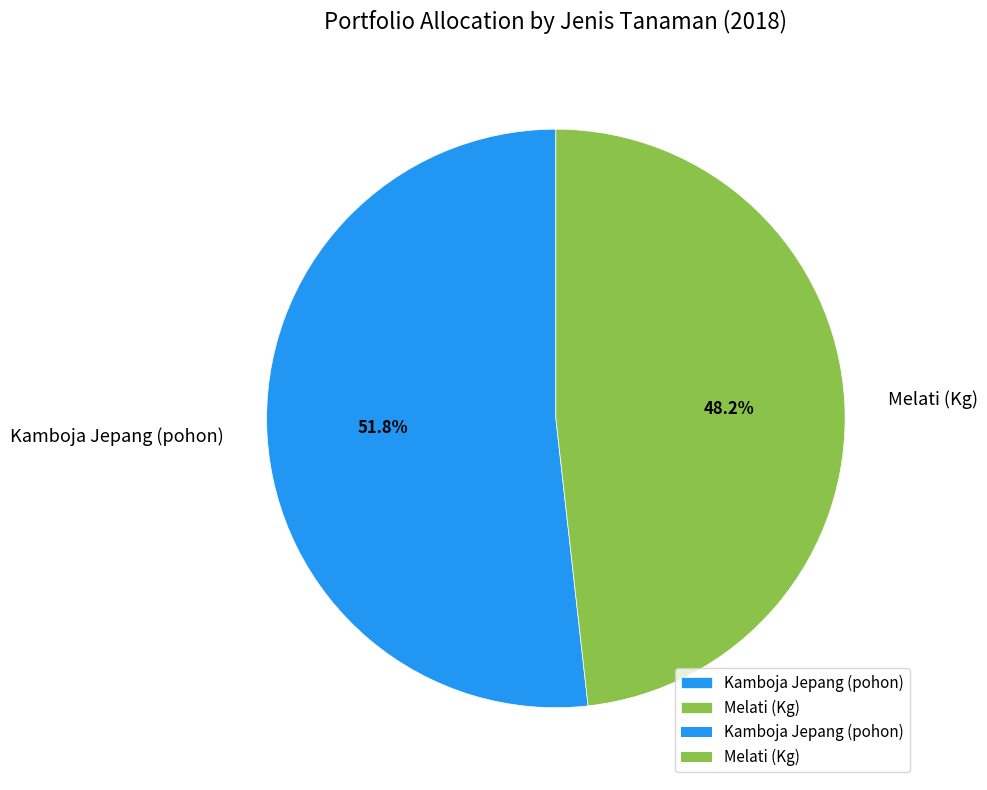

Which has a higher value, Kamboja Jepang (pohon) or Melati (Kg)?

Kamboja Jepang (pohon)